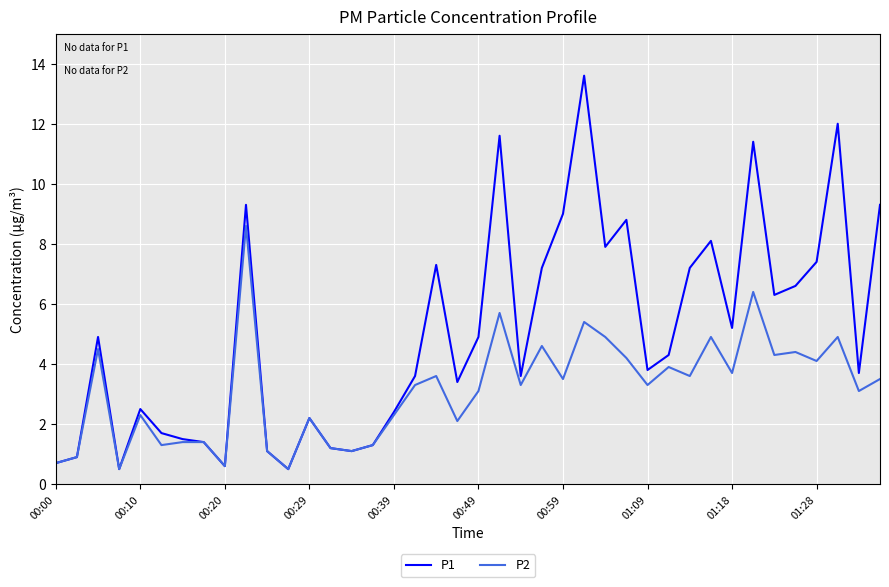

List the series in order of their overall mean, highest first.

P1, P2